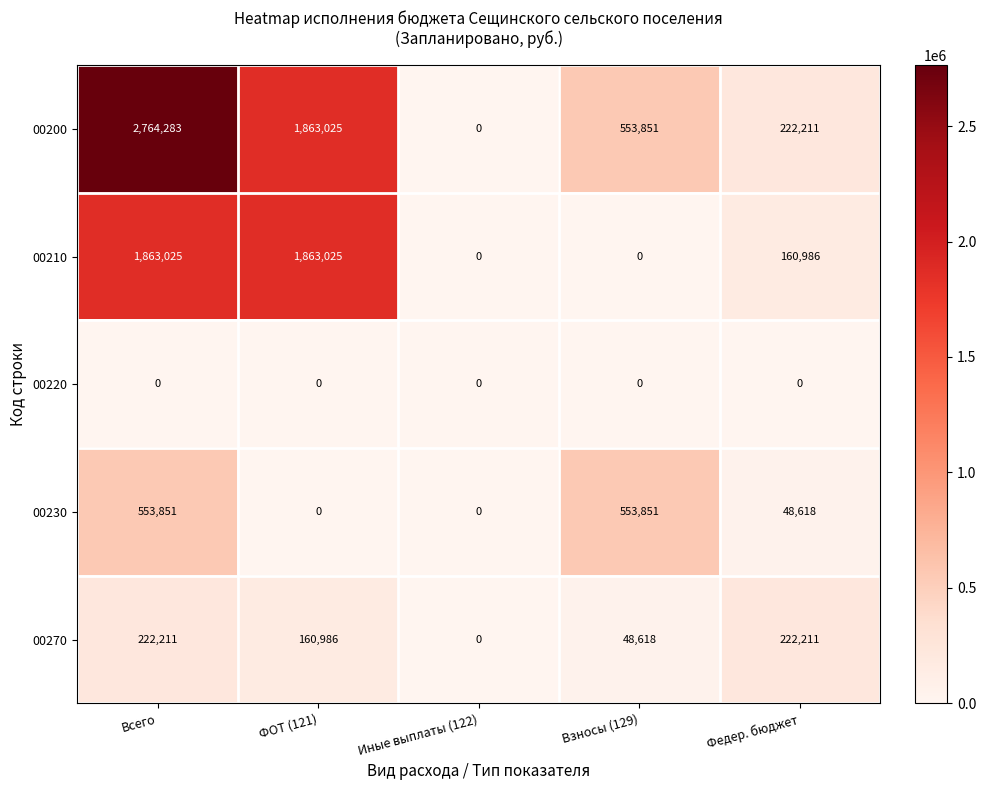

The value of 00270 at ФОТ (121) is 160986. True or false?

True